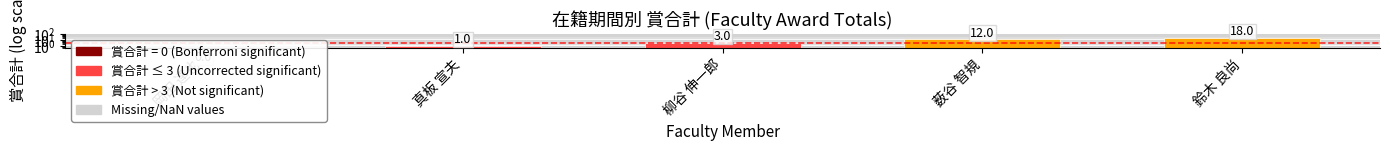

The chart shows a value of 3 at 柳谷 伸一郎. True or false?

True